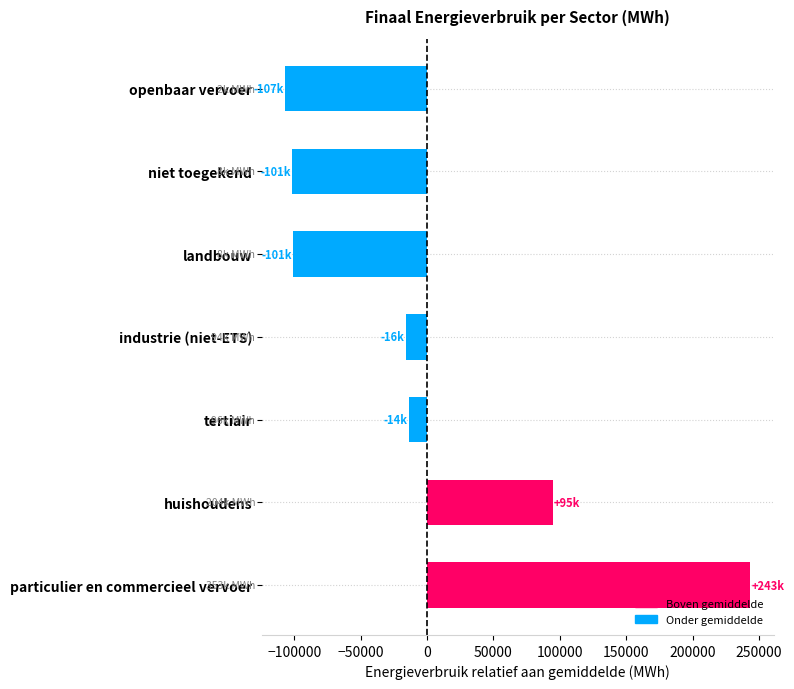

What is the difference between the second highest and minimum values?

201500.3